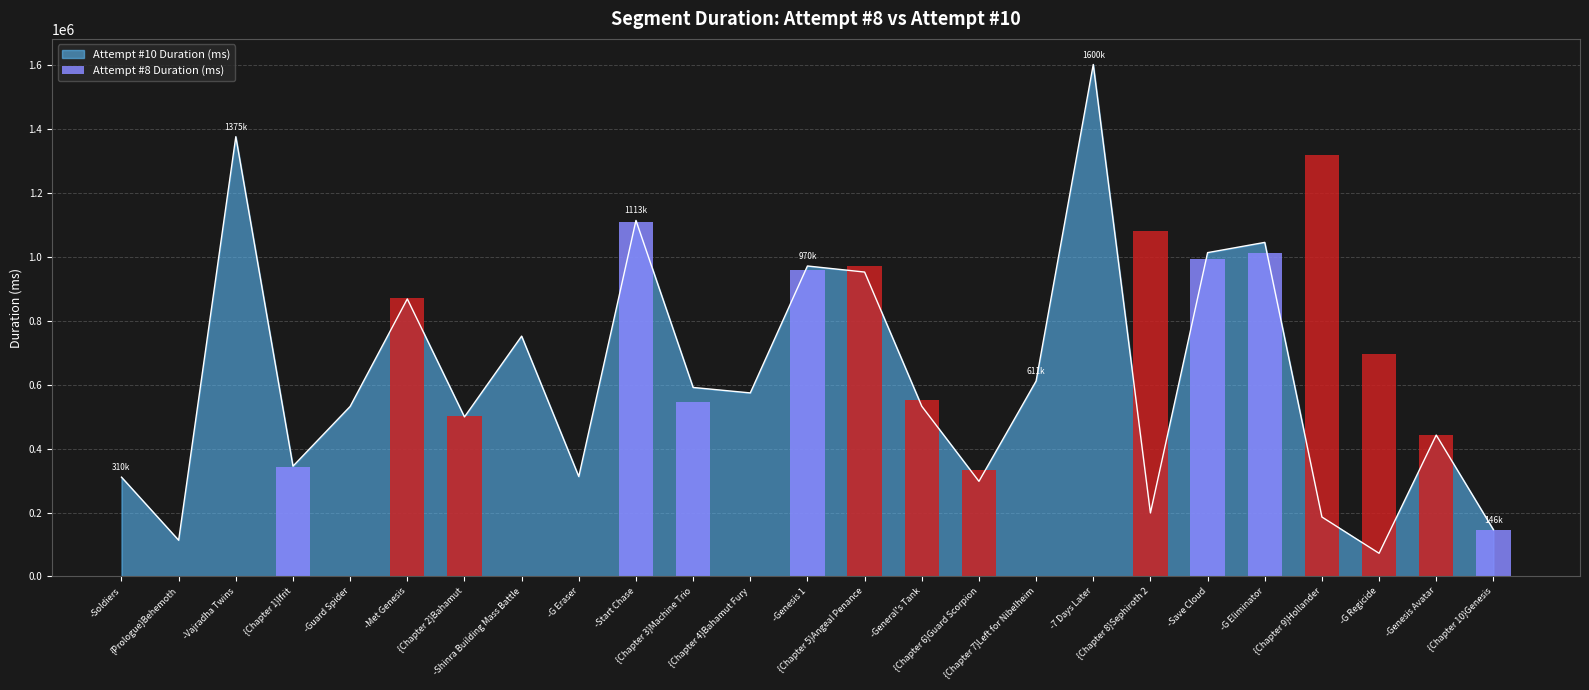

What position from the left is {Chapter 7}Left for Nibelheim?

17